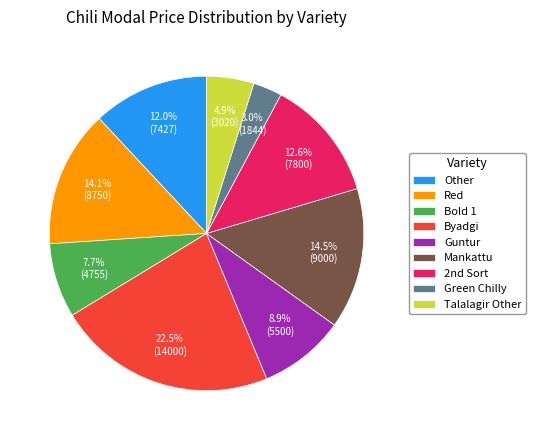

True or false: Green Chilly accounts for 9% of the total.

False